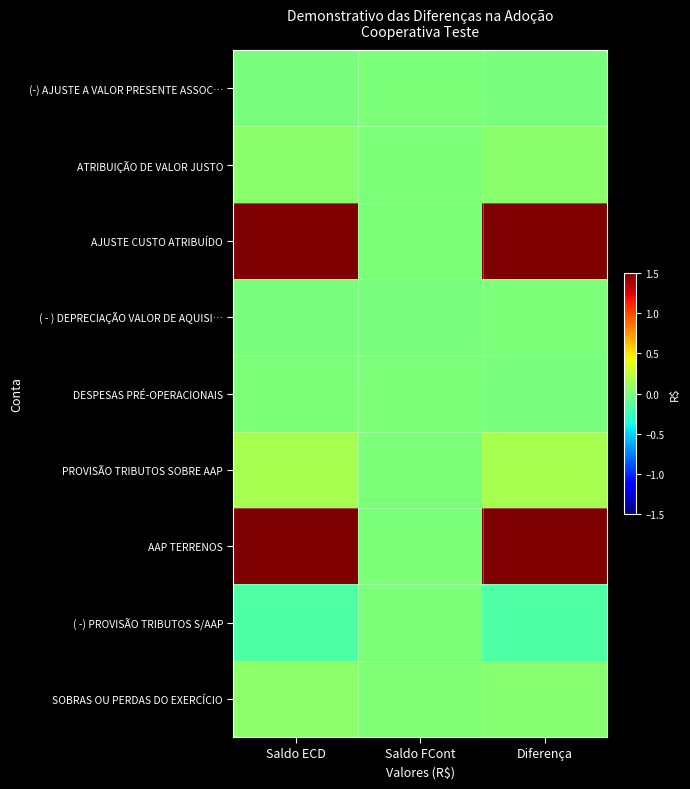

Reading left to right, list all the values displayed in this chart.

(-) AJUSTE A VALOR PRESENTE ASSOC…: Saldo ECD=-25000	Saldo FCont=0	Diferença=-25000
ATRIBUIÇÃO DE VALOR JUSTO: Saldo ECD=500000	Saldo FCont=0	Diferença=500000
AJUSTE CUSTO ATRIBUÍDO: Saldo ECD=15000000	Saldo FCont=0	Diferença=15000000
( - ) DEPRECIAÇÃO VALOR DE AQUISI…: Saldo ECD=-13000	Saldo FCont=-15000	Diferença=2000
DESPESAS PRÉ-OPERACIONAIS: Saldo ECD=0	Saldo FCont=50000	Diferença=-50000
PROVISÃO TRIBUTOS SOBRE AAP: Saldo ECD=1530000	Saldo FCont=0	Diferença=1530000
AAP TERRENOS: Saldo ECD=15000000	Saldo FCont=0	Diferença=15000000
( -) PROVISÃO TRIBUTOS S/AAP: Saldo ECD=-1530000	Saldo FCont=0	Diferença=-1530000
SOBRAS OU PERDAS DO EXERCÍCIO: Saldo ECD=600000	Saldo FCont=173000	Diferença=427000